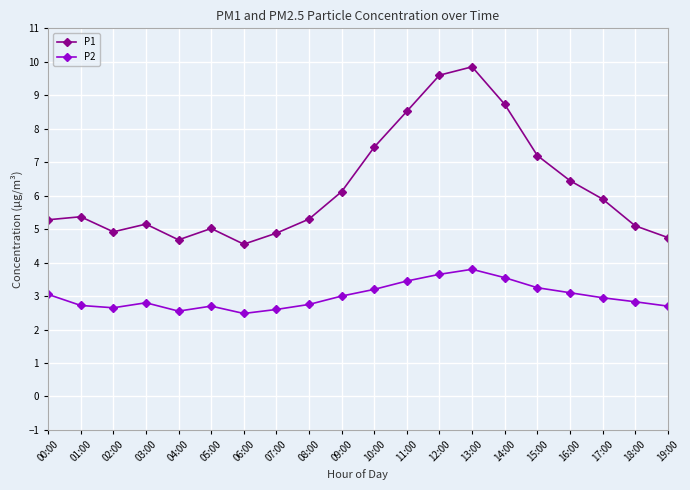

What is the label of the 1st point from the left?

00:00